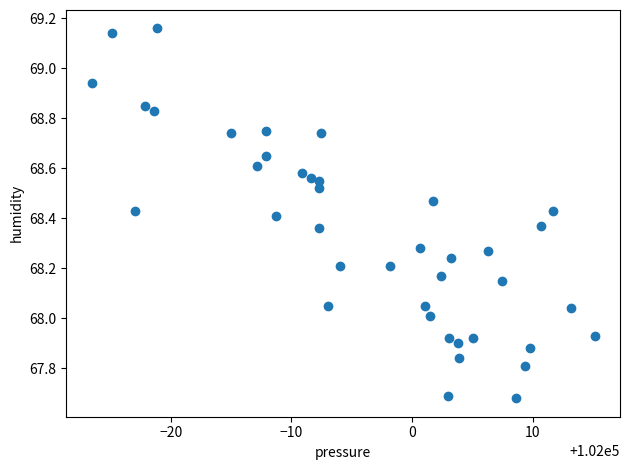

What is the range of Y values (max minus min)?

1.5